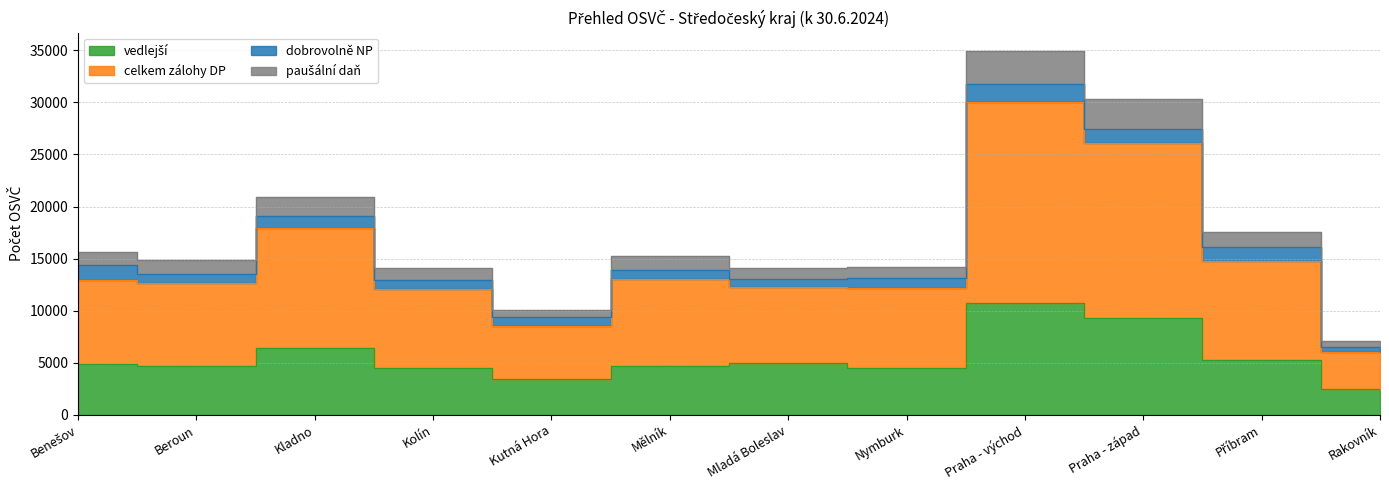

Is it true that vedlejší equals 4964 at Mladá Boleslav?

True